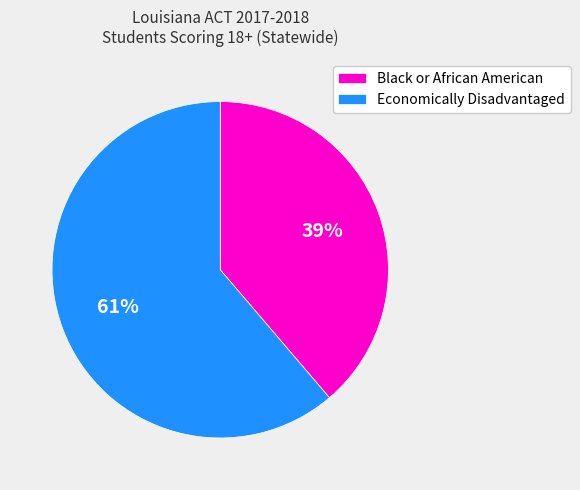

Do Economically Disadvantaged and Black or African American together represent more than half of the pie?

Yes